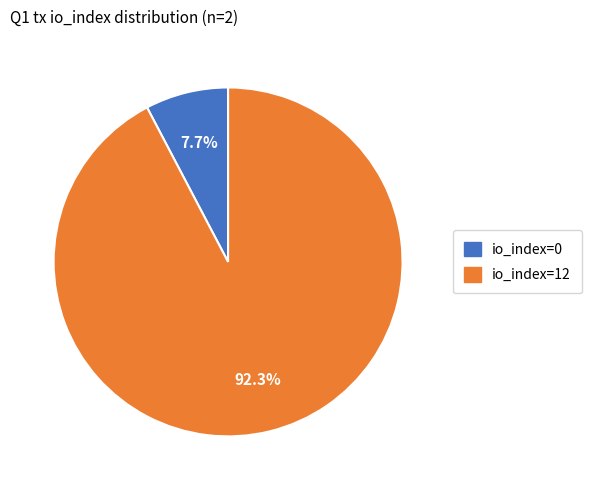

Which has a higher value, io_index=12 or io_index=0?

io_index=12